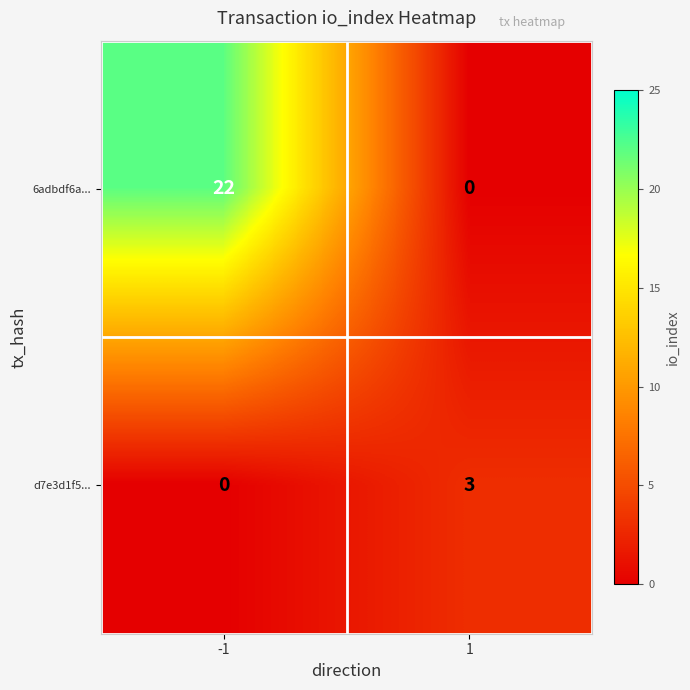

Is the value of d7e3d1f5... at 1 greater than the value of 6adbdf6a... at -1?

No